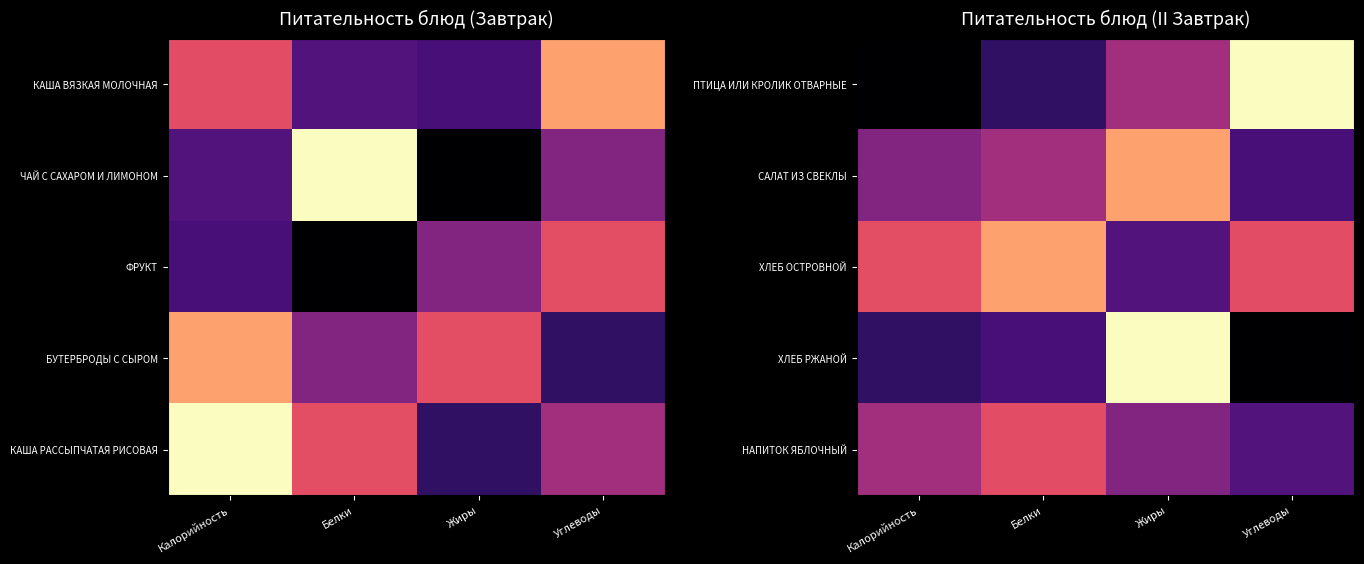

Which category has the lowest value across all series?

Калорийность